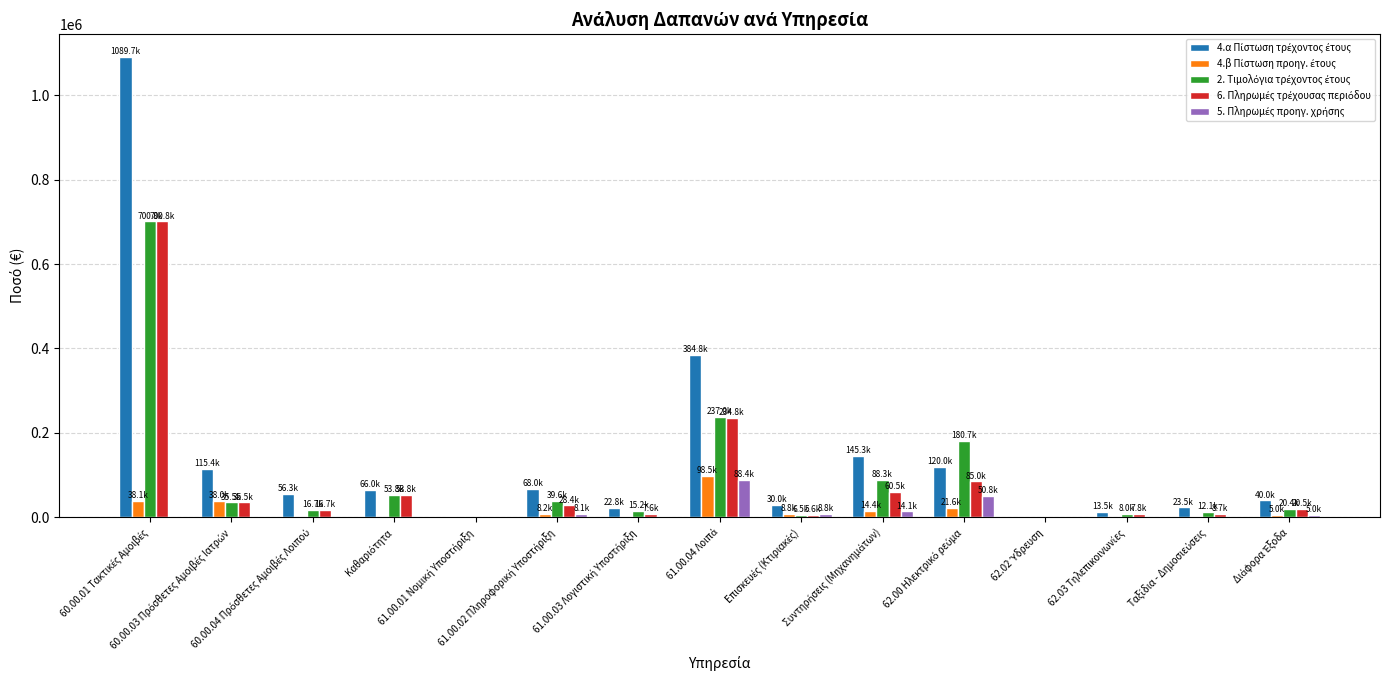

Are the bars grouped side by side (vs. stacked)?

Yes